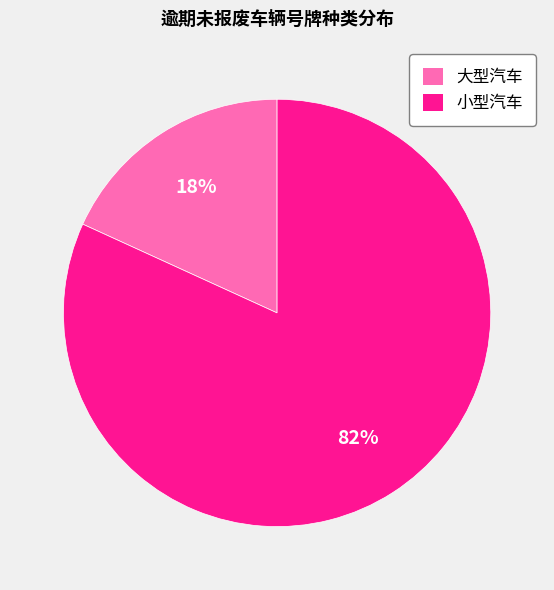

Is it true that 大型汽车 is 11% of the pie?

False